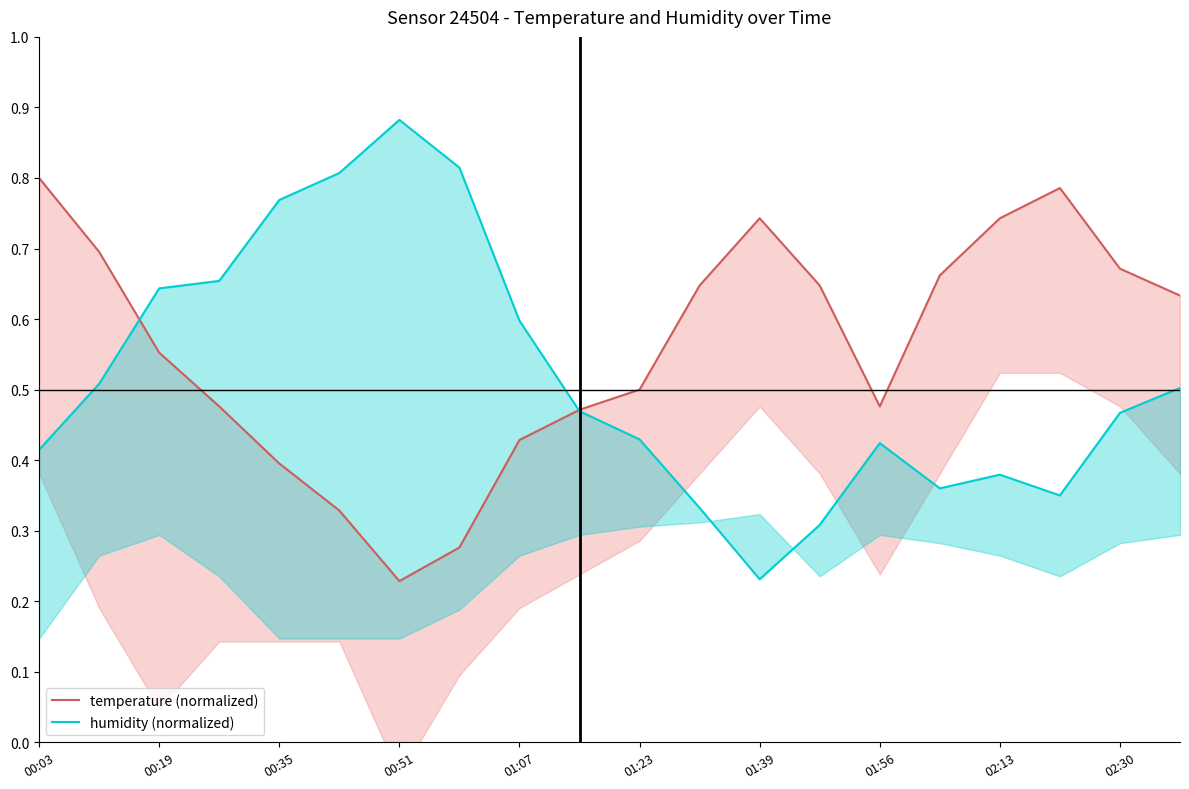

In temperature (normalized), how many points are higher than both neighbors (excluding endpoints)?

2